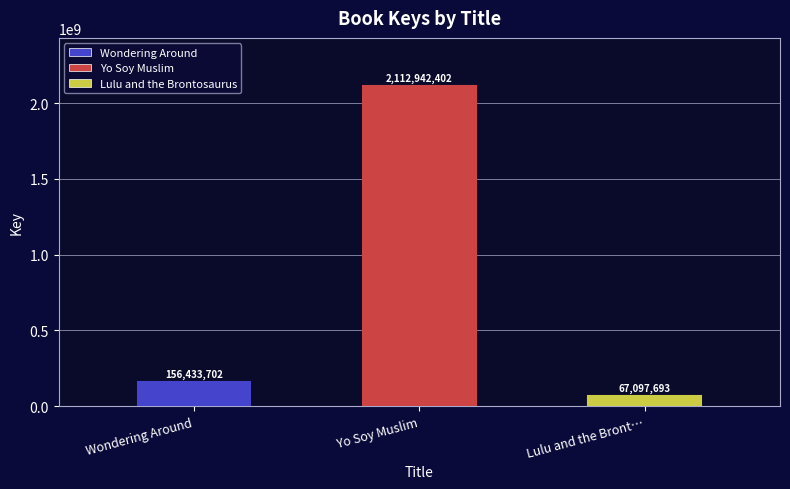

The value at Lulu and the Brontosaurus is 67097693. True or false?

True